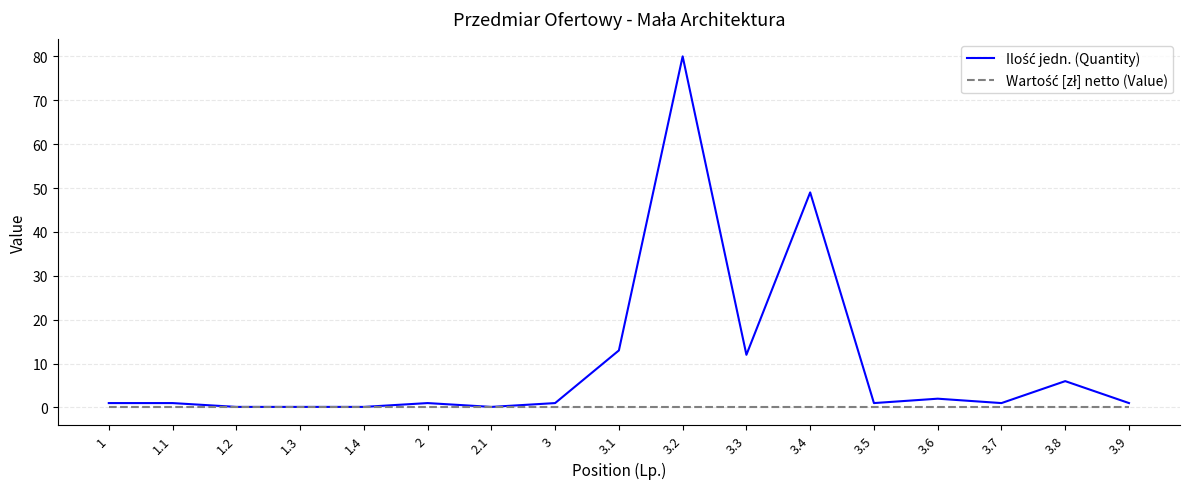

At which category does the chart reach its peak across all series?

3.2